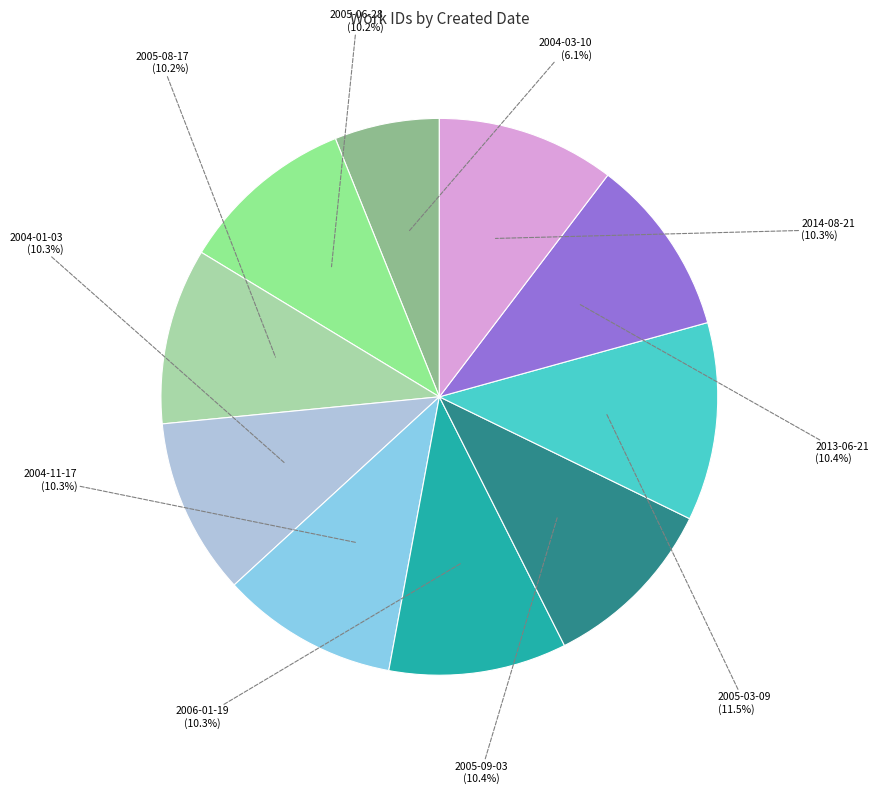

How many slices are in this pie chart?

10